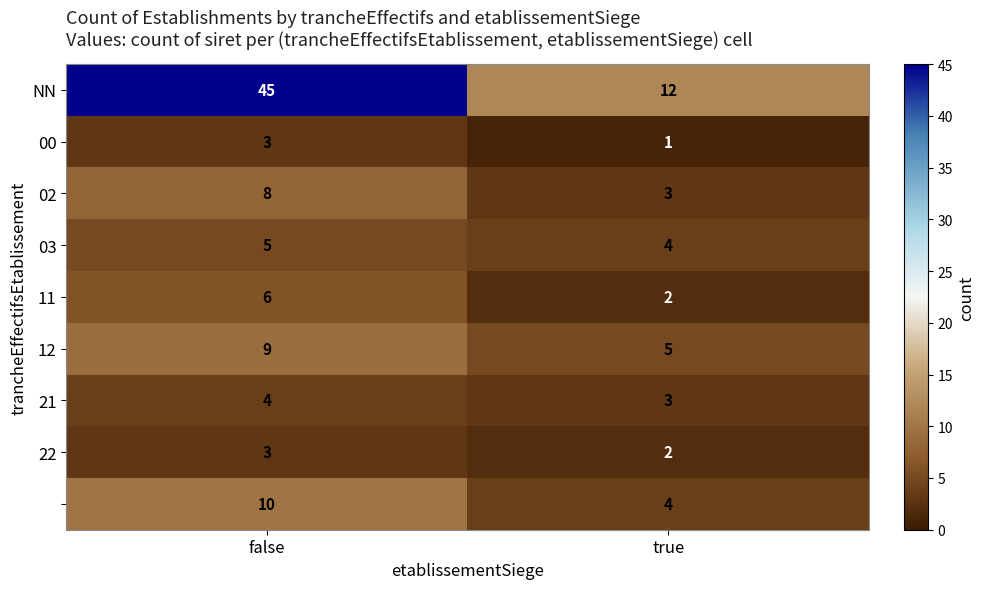

At which category is the sum across all series the highest?

false